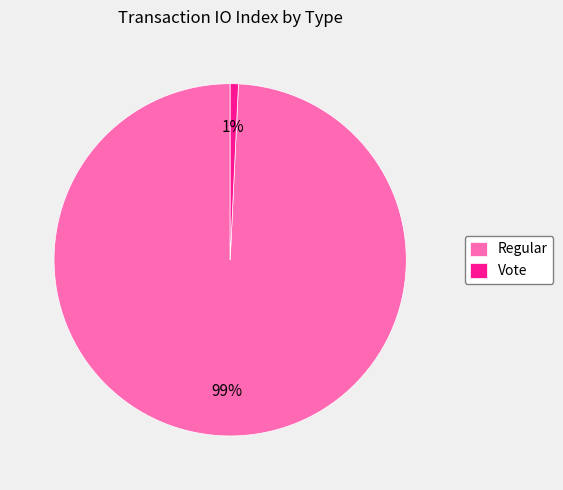

Which has a higher value, Vote or Regular?

Regular